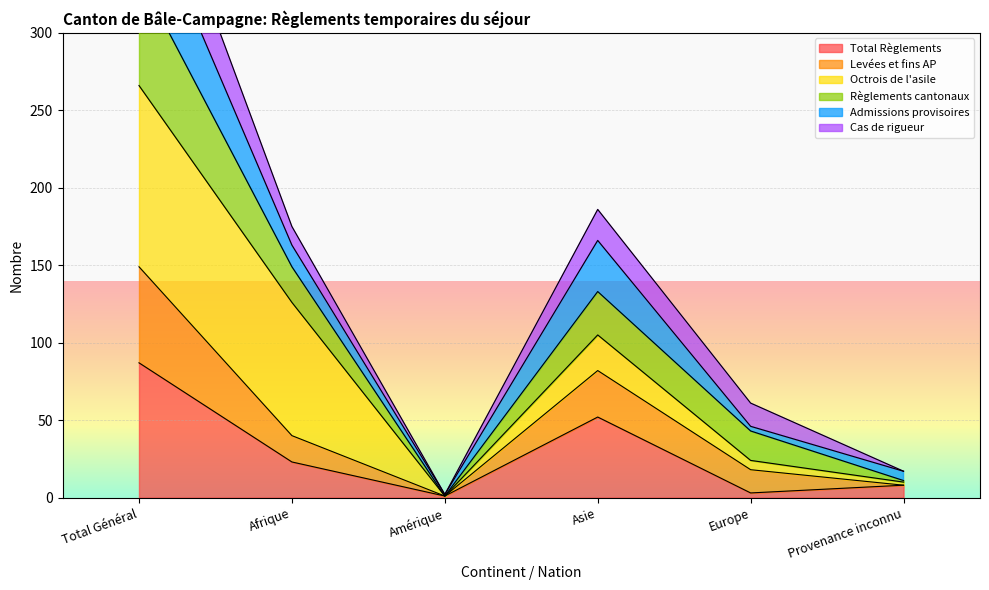

Where is the first local minimum for Règlements cantonaux?

Amérique